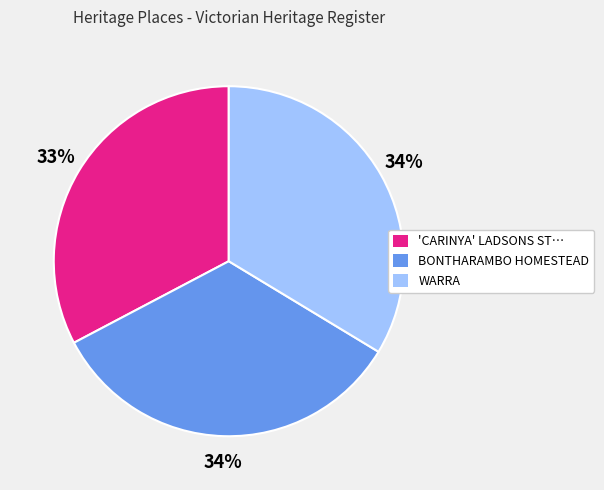

Is the sum of 'CARINYA' LADSONS ST… and BONTHARAMBO HOMESTEAD greater than half?

Yes